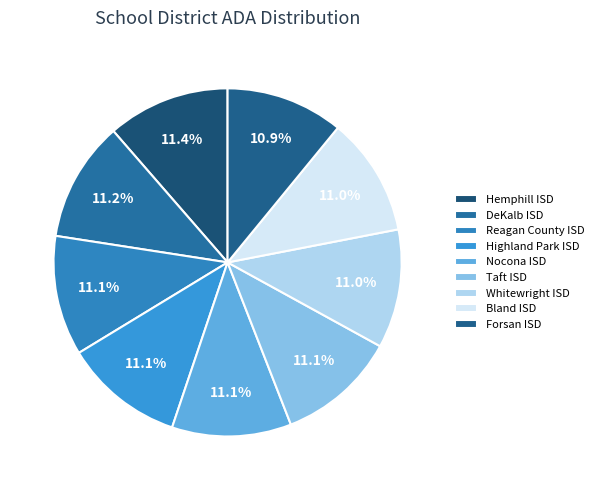

How many slices are in this pie chart?

9